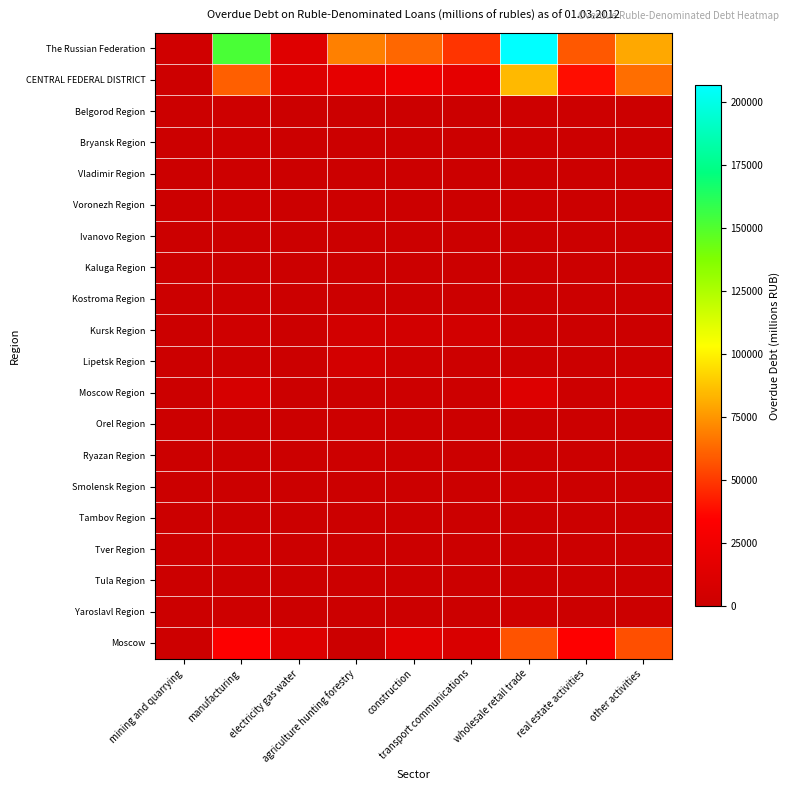

What is the spread (max minus min) of values at construction?

62265